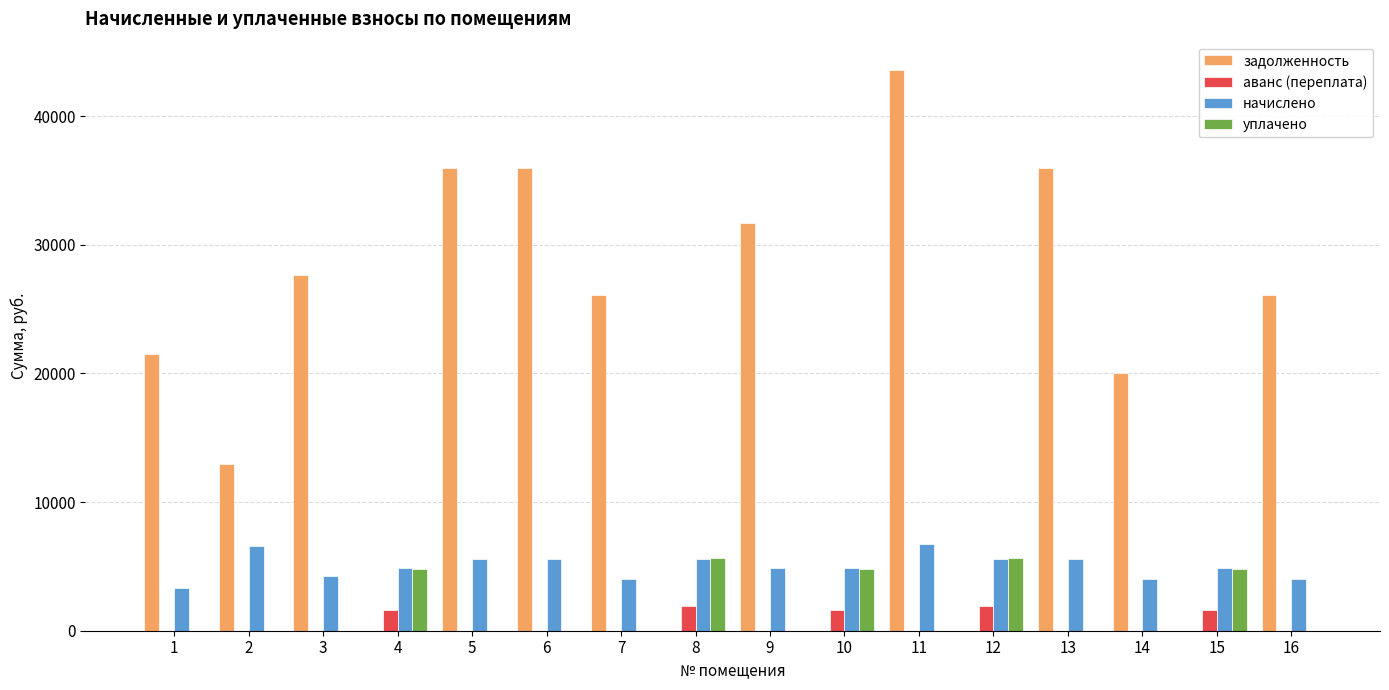

What is the average value of the уплачено series?

1614.3